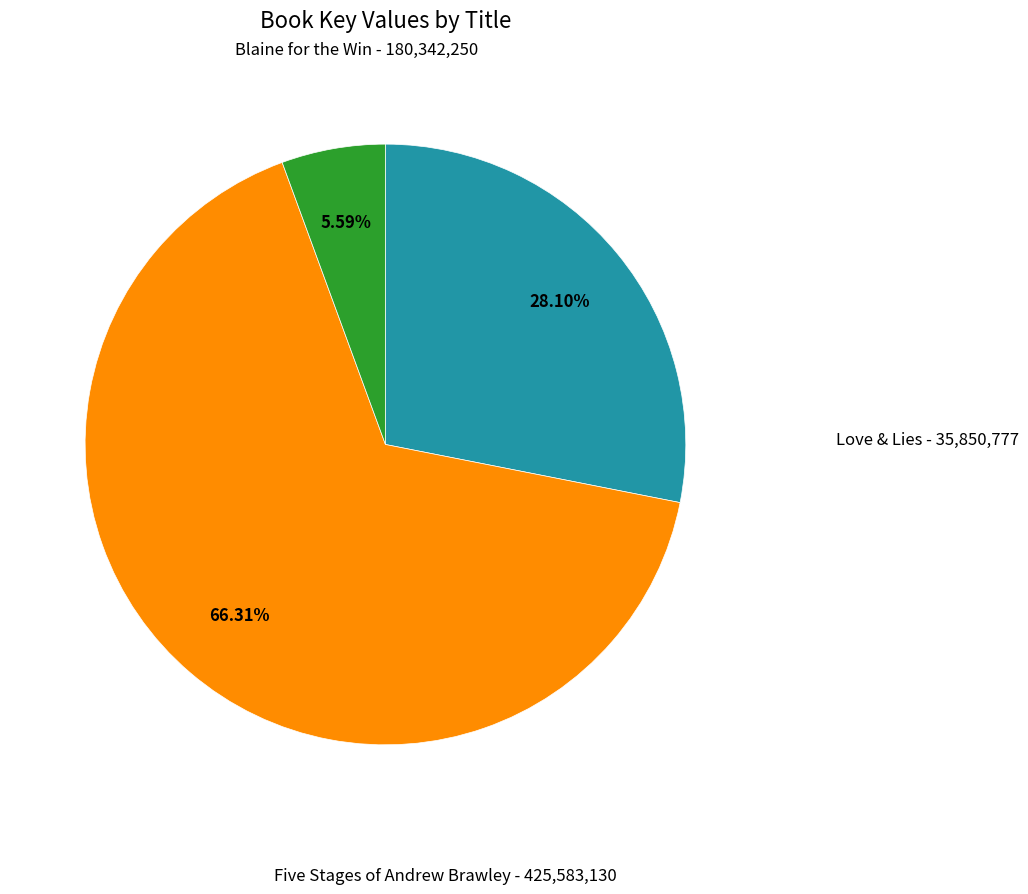

Is there a majority slice in this chart?

Yes